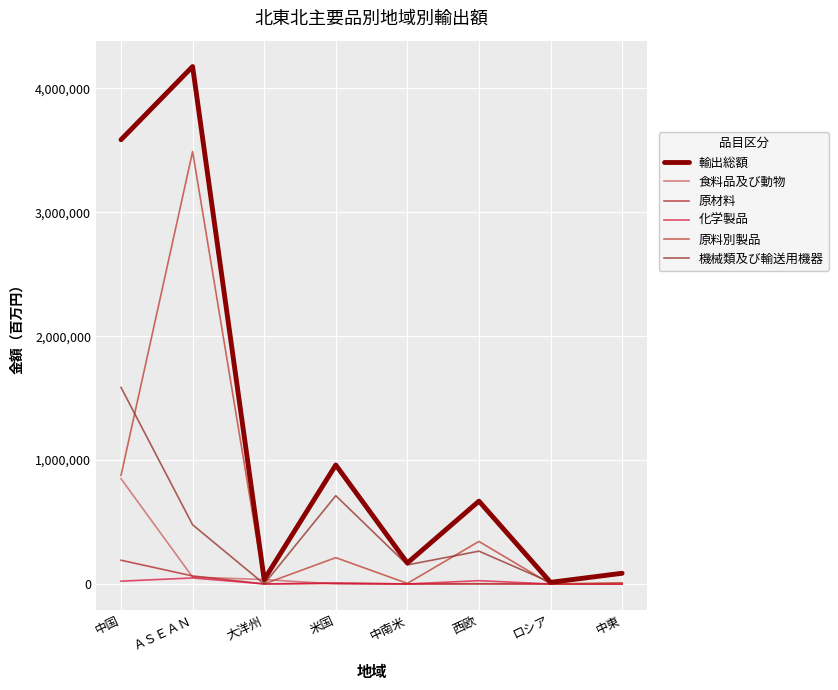

Is it true that 食料品及び動物 equals 0 at ロシア?

True